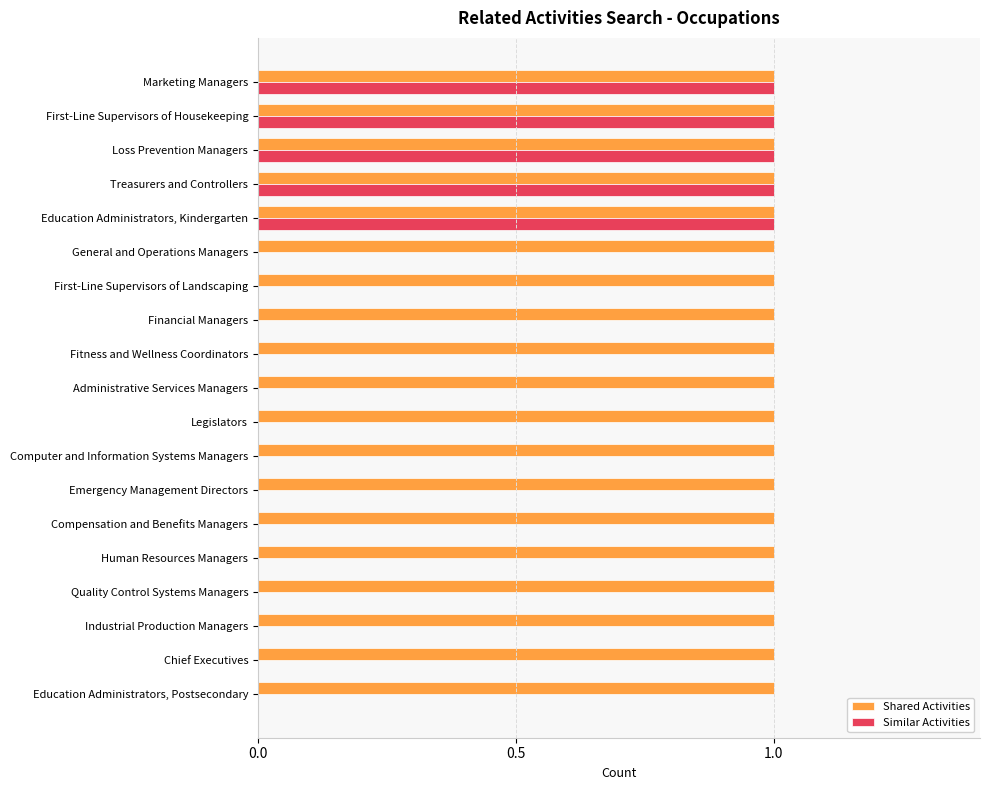

Which series has the largest total across all categories?

Shared Activities